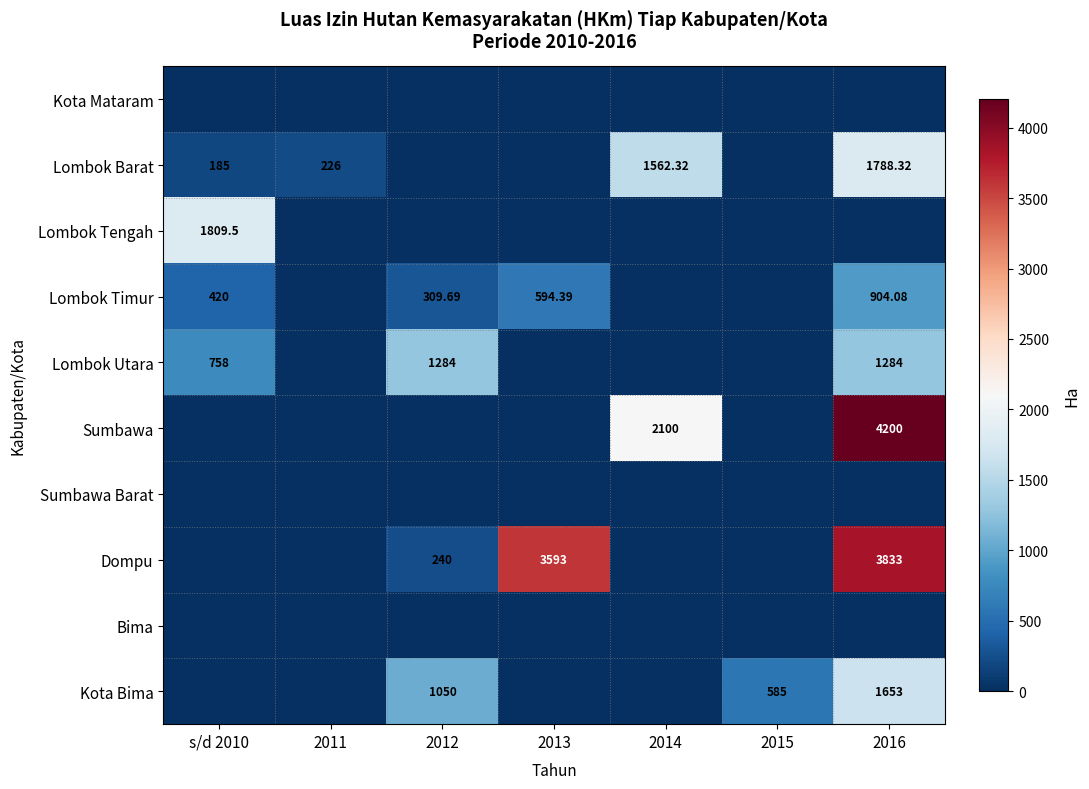

Which series has the largest total across all categories?

Dompu